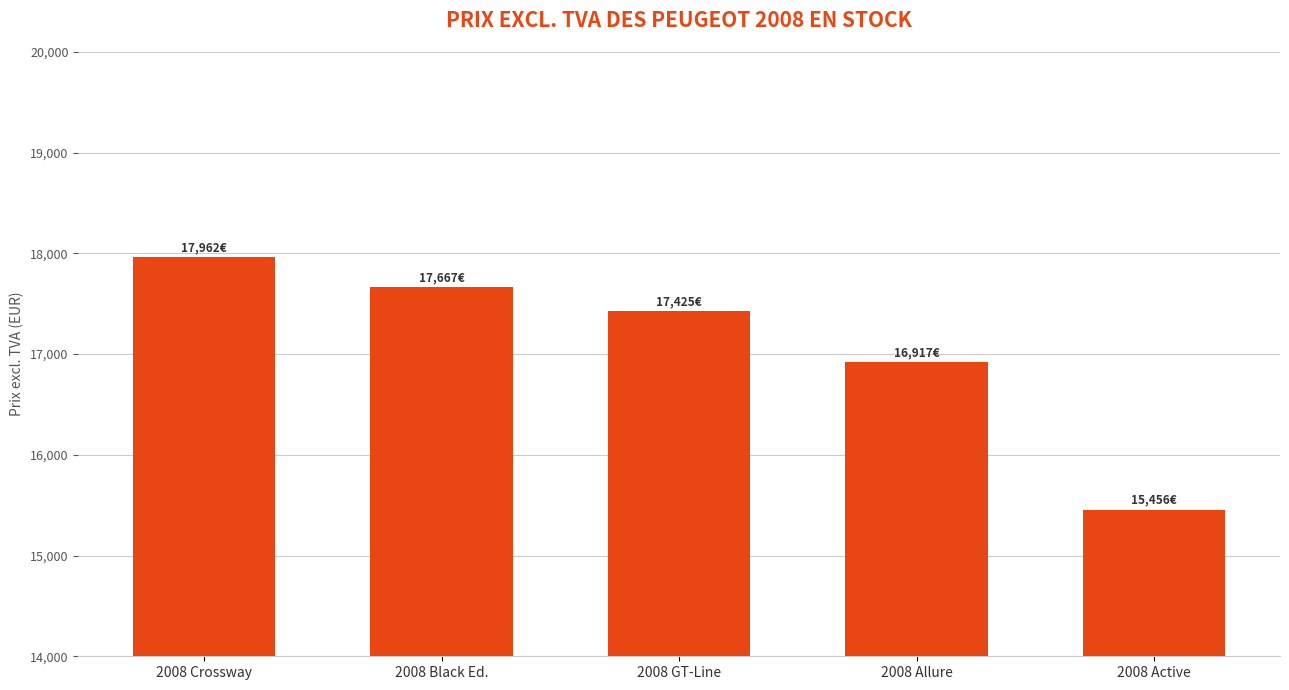

Are the bars horizontal?

No